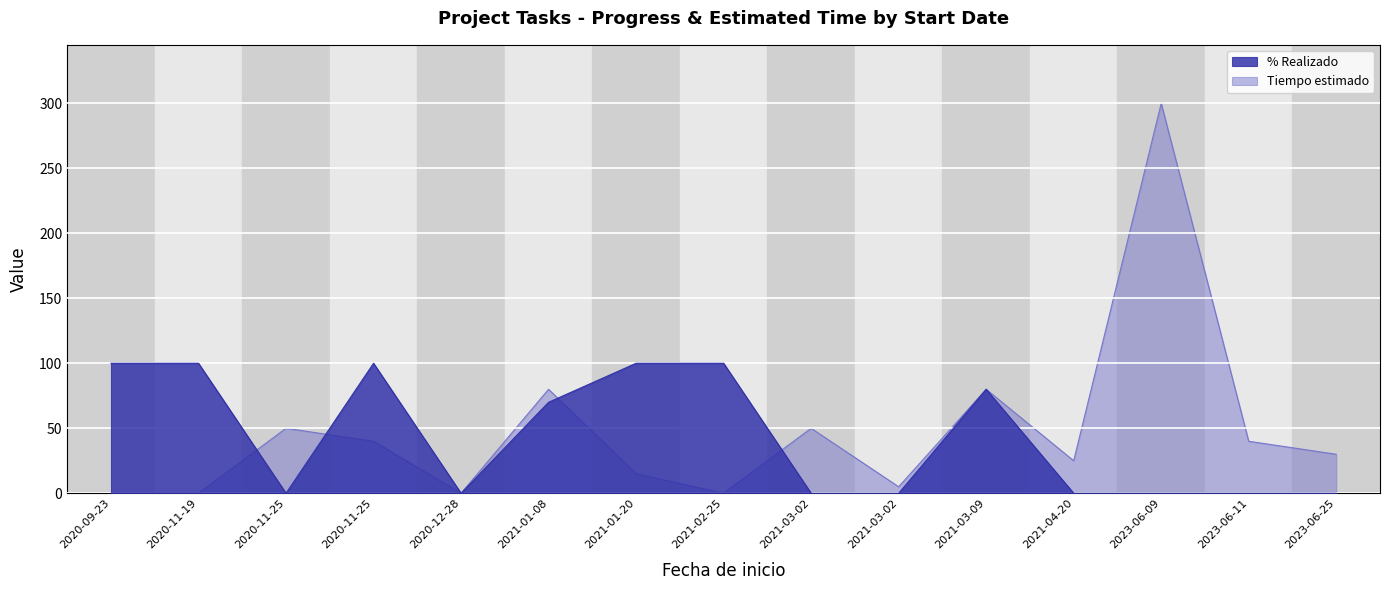

What is the difference between the highest and lowest values at 2021-03-02?

50